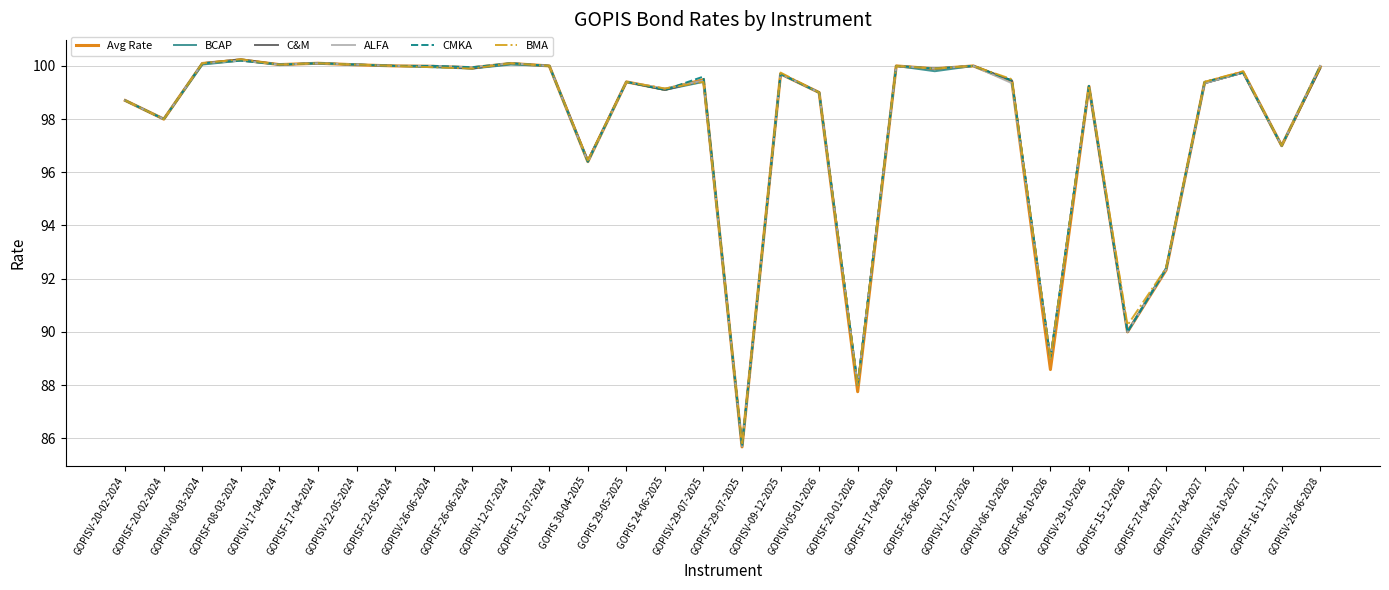

How many lines are shown in the chart?

6